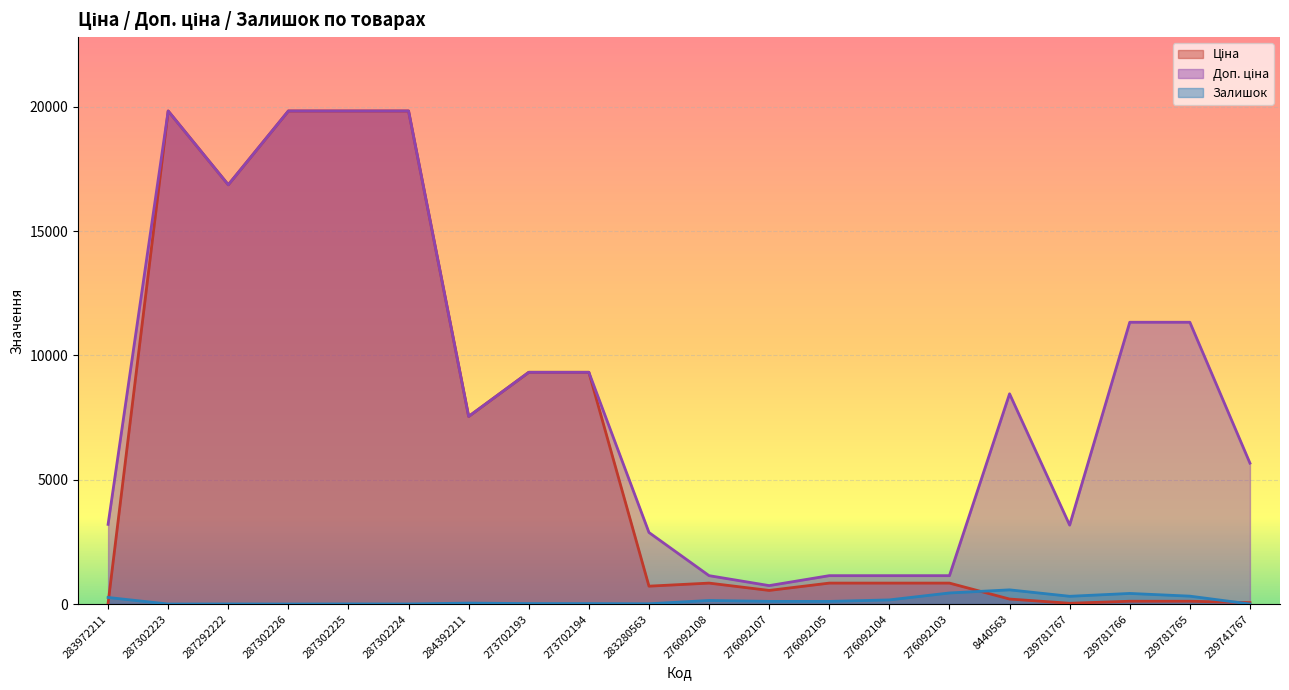

Which series has the largest range (max minus min)?

Ціна